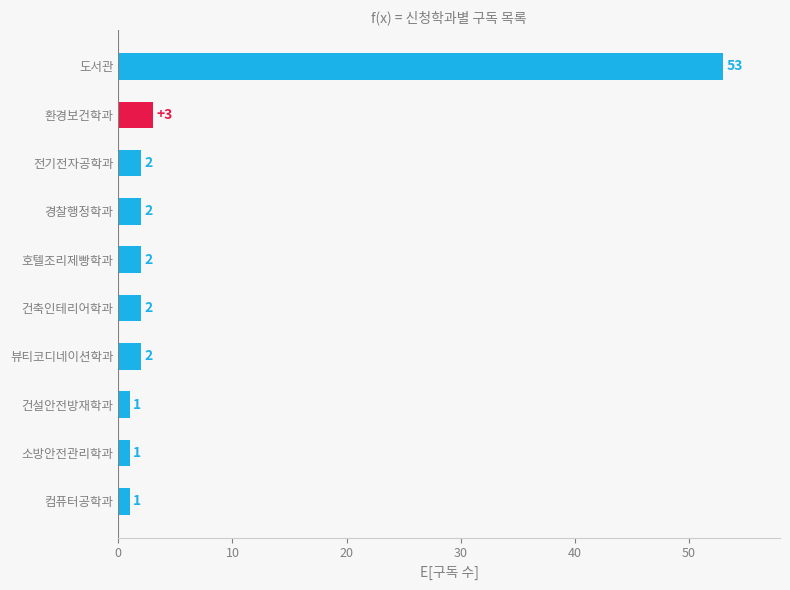

What is the greatest value displayed?

53